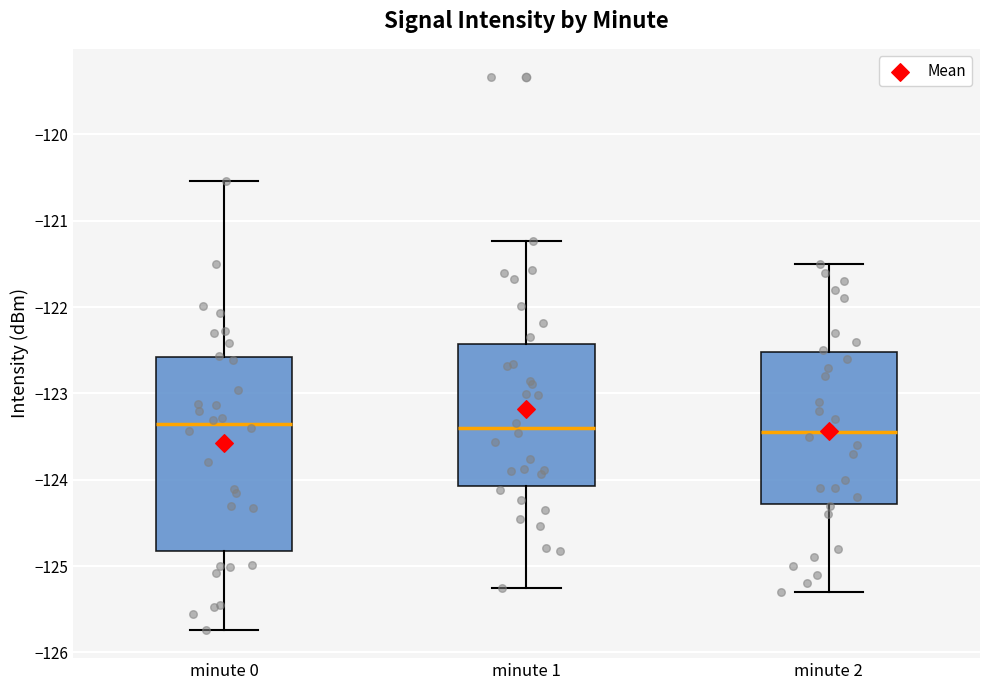

Reading left to right, transcribe this box plot: for each box, give where its median line is, the range the box spans, and where its two whiskers end, as read against the y-axis. The values are not printed on the chart, so give them approximately, as read against the axis.

minute 0: median -123.4, box -124.8 to -122.6, whiskers -125.7 to -120.5
minute 1: median -123.4, box -124.1 to -122.4, whiskers -125.3 to -121.2
minute 2: median -123.4, box -124.3 to -122.5, whiskers -125.3 to -121.5